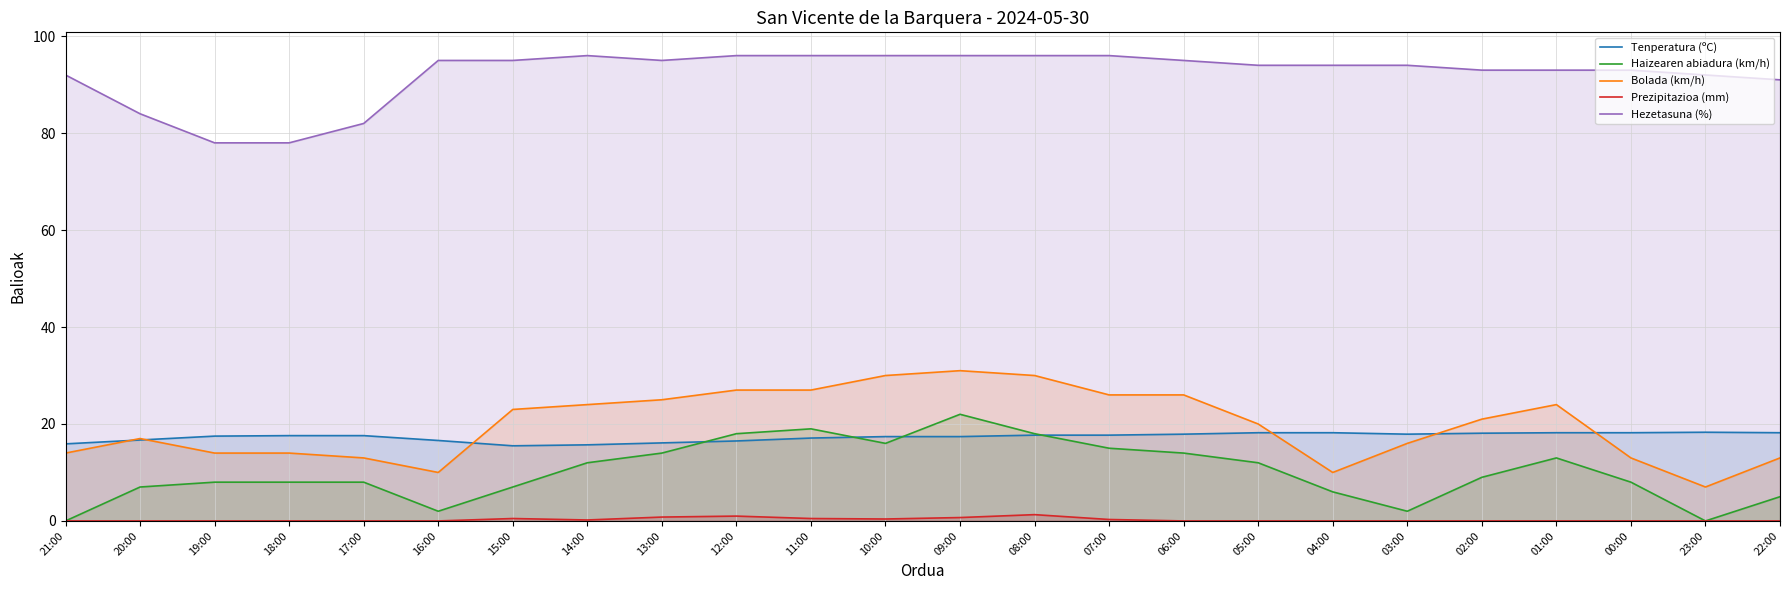

Which series changed the most between 09:00 and 00:00?

Bolada (km/h)